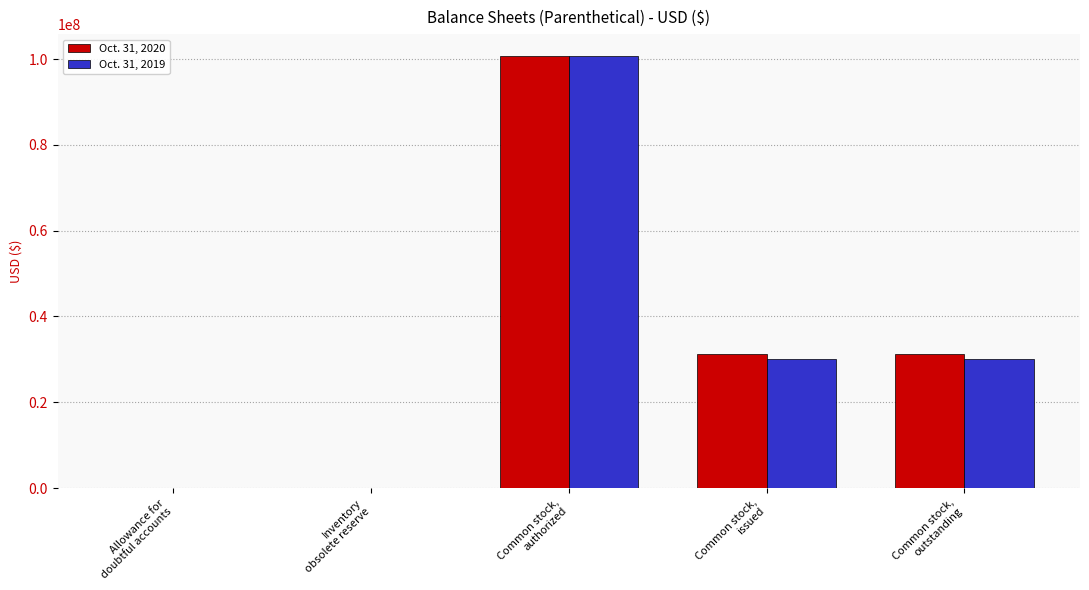

True or false: Oct. 31, 2019 has a value of 44973904 at Common stock,
outstanding.

False